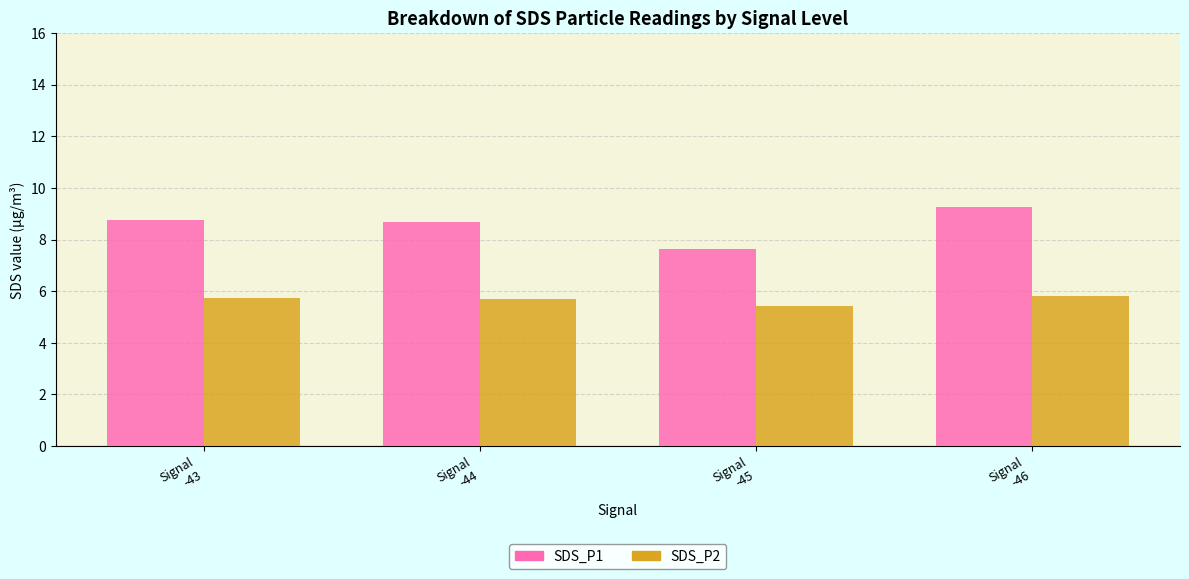

At which label does SDS_P1 first exceed 8?

Signal
-43